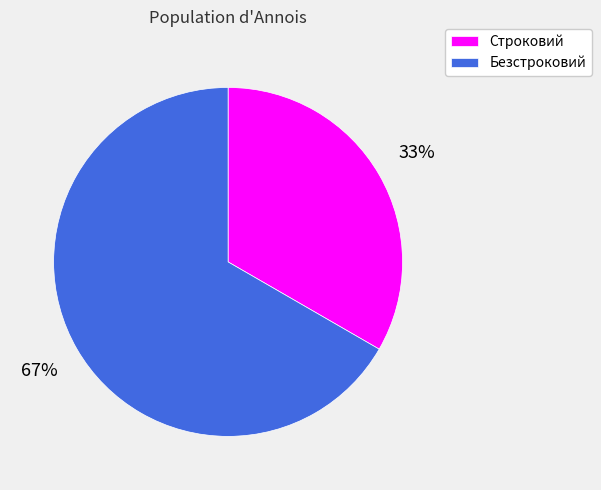

Count the number of slices in the pie.

2